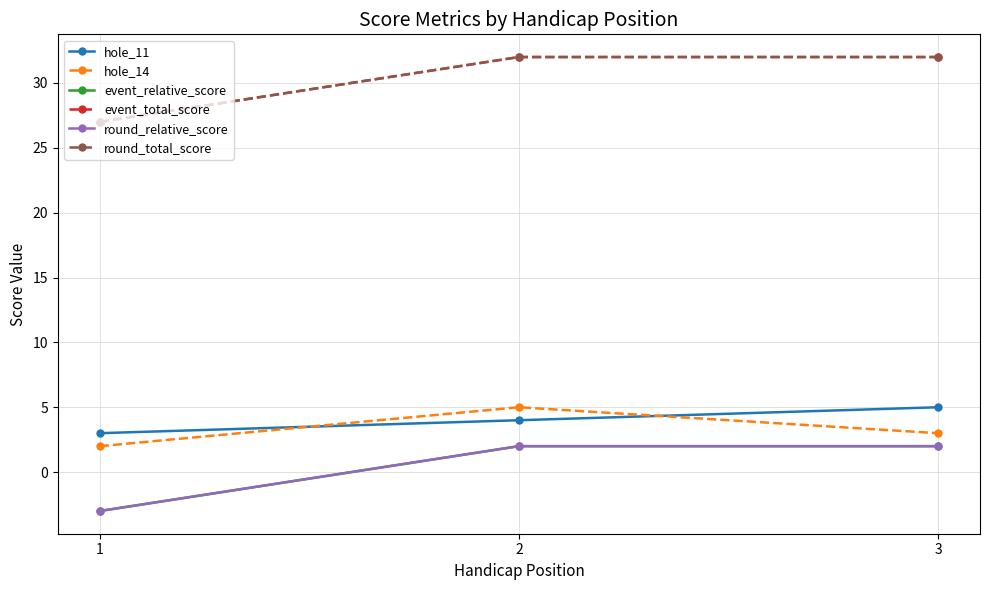

What is the highest value of the event_relative_score series?

2